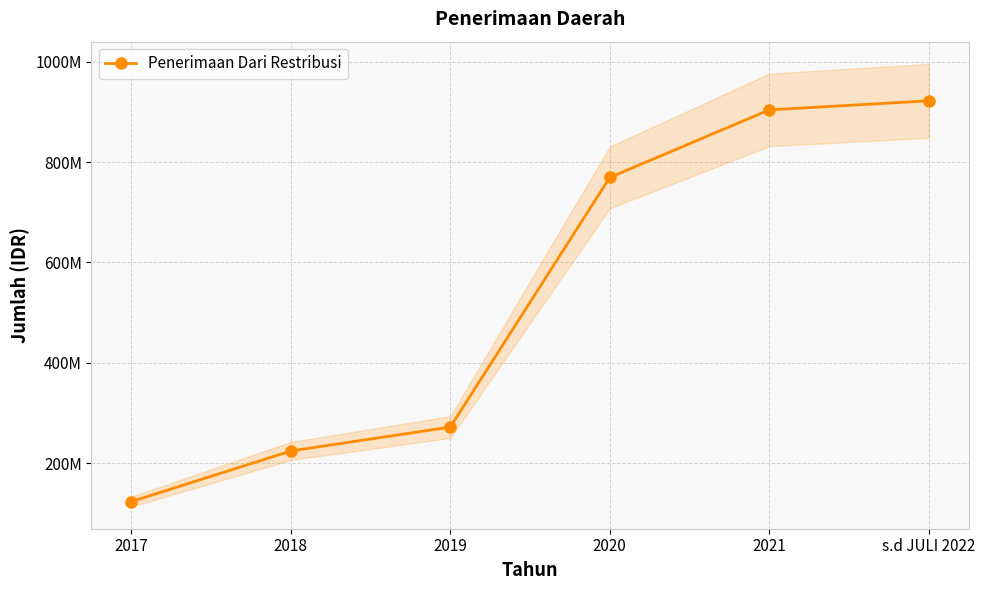

What is the difference between the values at 2021 and 2019?

631962500